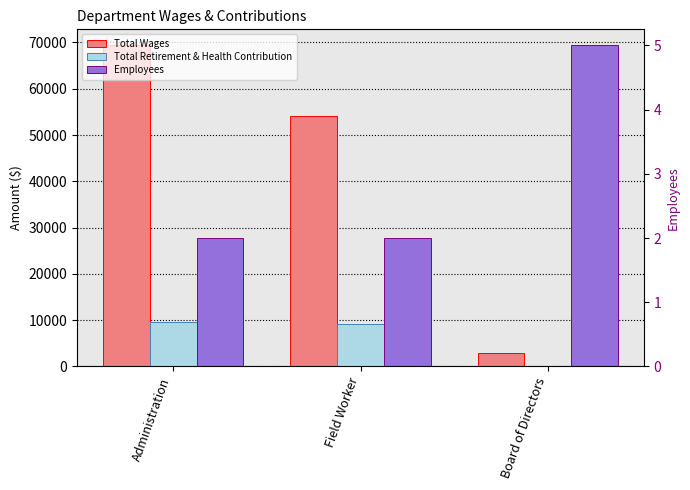

Reading right to left, what are all the values shown in this chart?

Total Wages: Board of Directors=2970	Field Worker=54153	Administration=69369
Total Retirement & Health Contribution: Board of Directors=0	Field Worker=9192	Administration=9580
Employees: Board of Directors=5	Field Worker=2	Administration=2